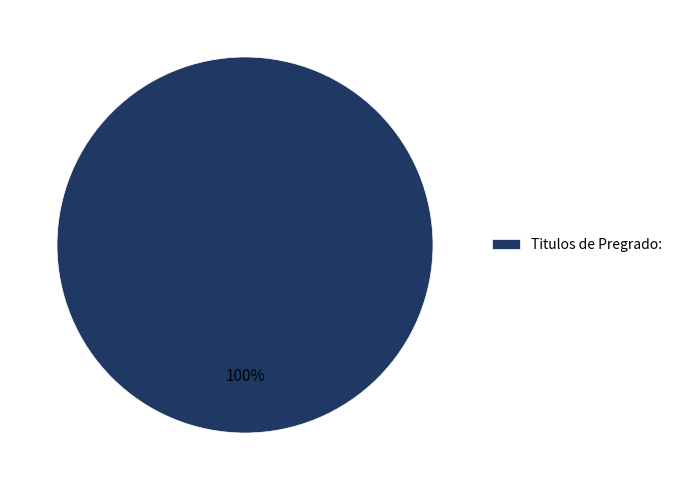

Rank the categories by value from highest to lowest.

Titulos de Pregrado: